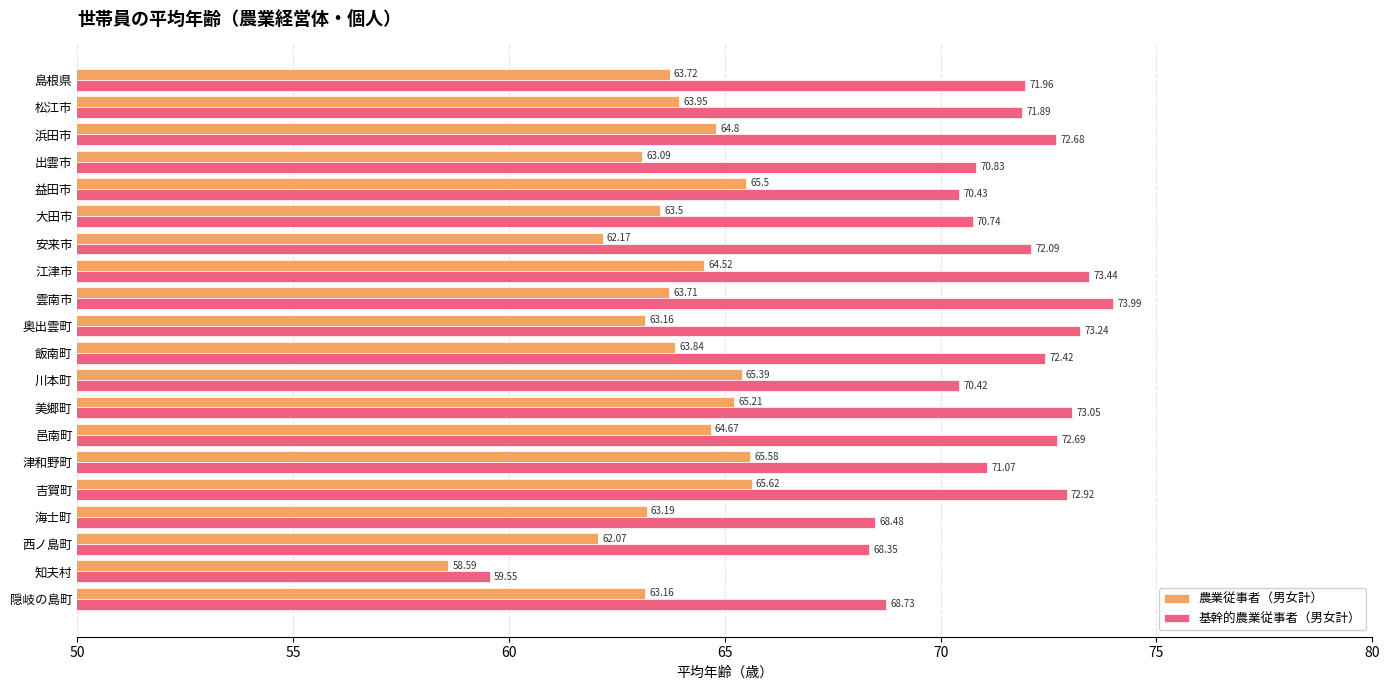

What is the total value across all series at 西ノ島町?

130.4